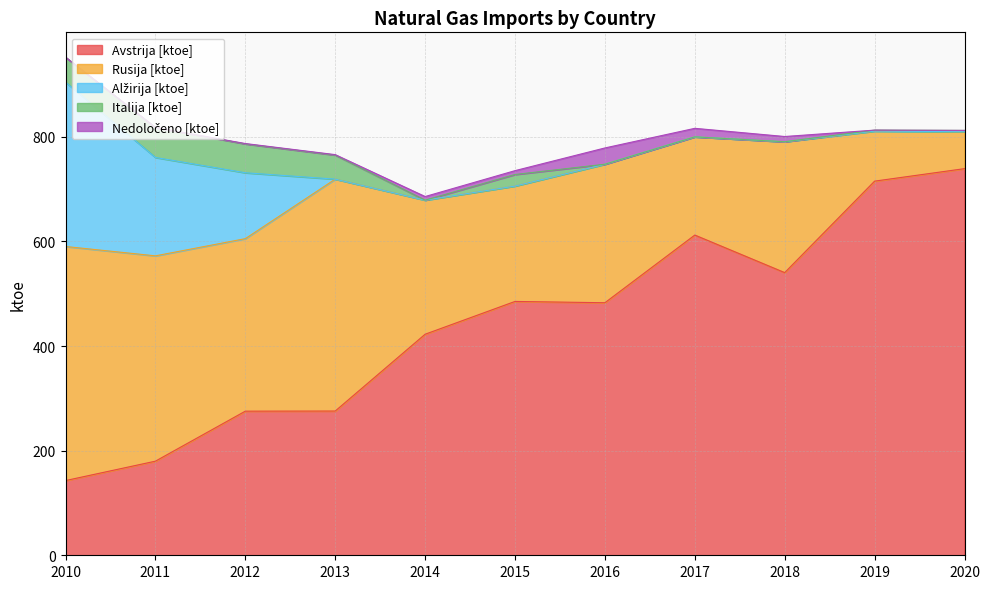

True or false: Italija [ktoe] and Avstrija [ktoe] cross at least once.

False